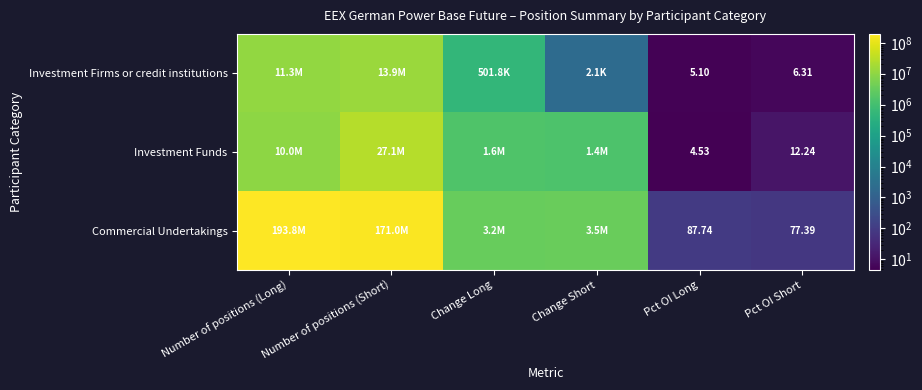

Rank the series at Pct OI Long from lowest to highest value.

Investment Funds, Investment Firms or credit institutions, Commercial Undertakings